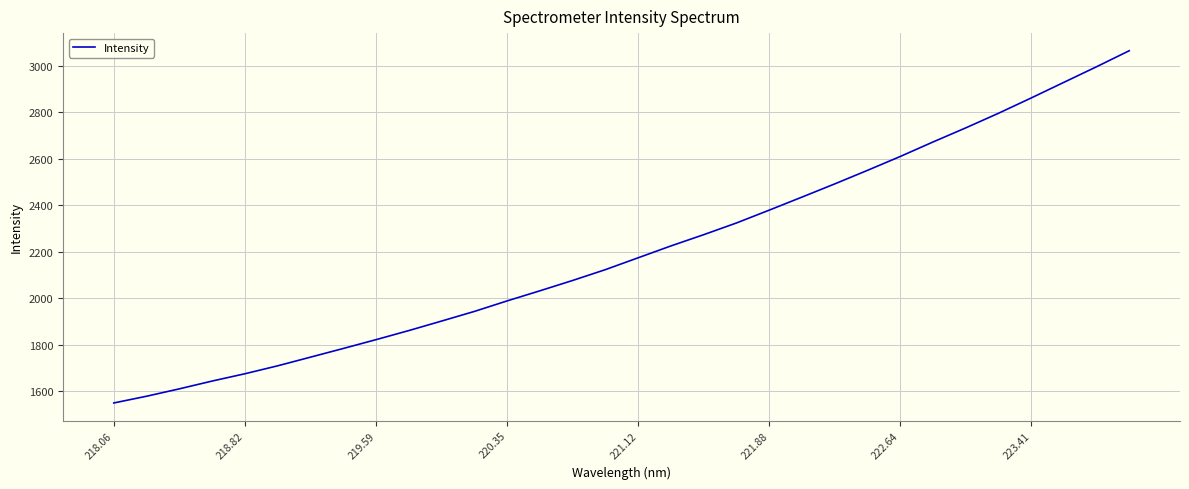

What is the maximum value shown in the chart?

3065.0